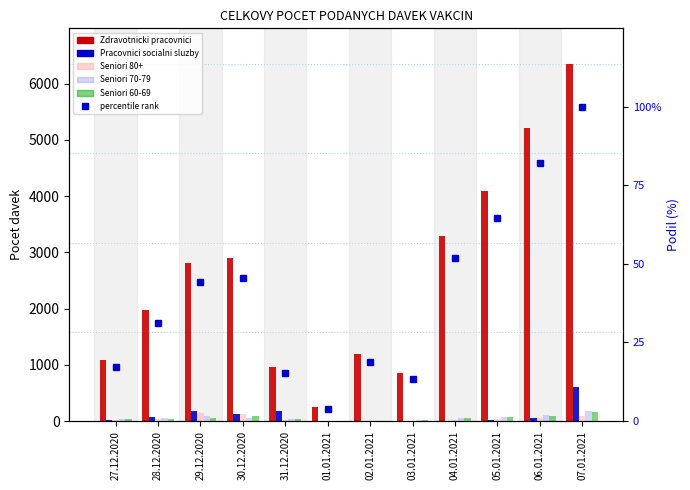

What is the difference between the Seniori 70-79 values at 05.01.2021 and 02.01.2021?

65.0